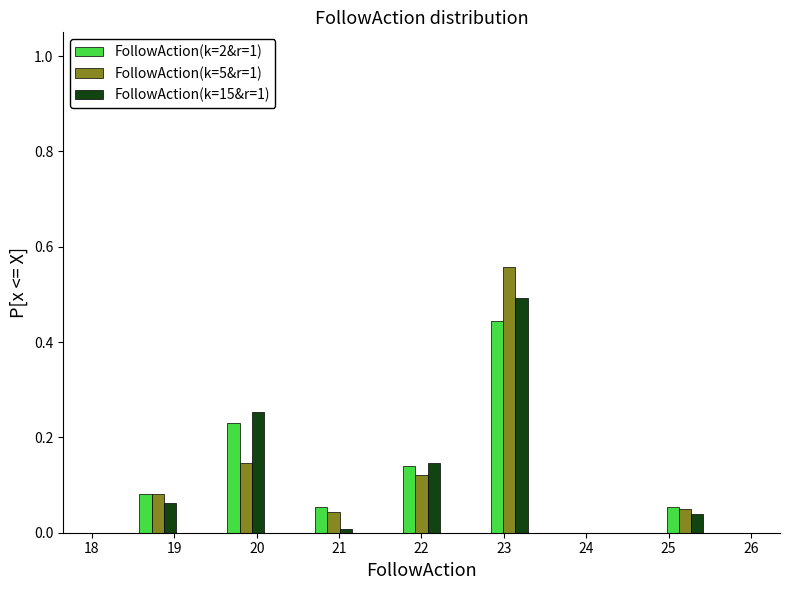

In the FollowAction(k=15&r=1) series, which range on the x-axis has the tallest bar?

22.8 to 23.3